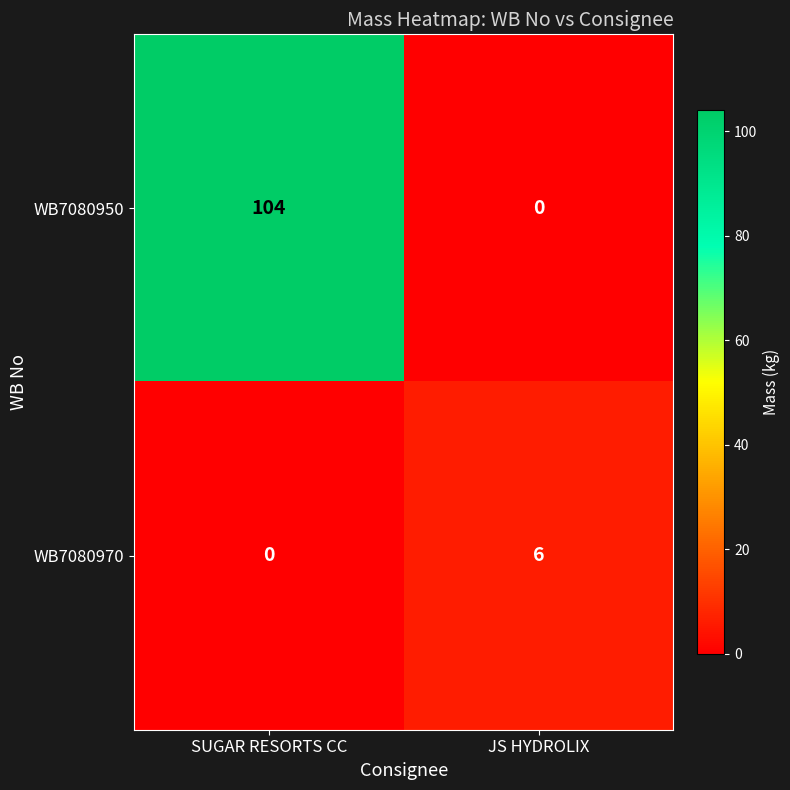

What is the difference between the maximum and minimum values in the WB7080950 series?

104